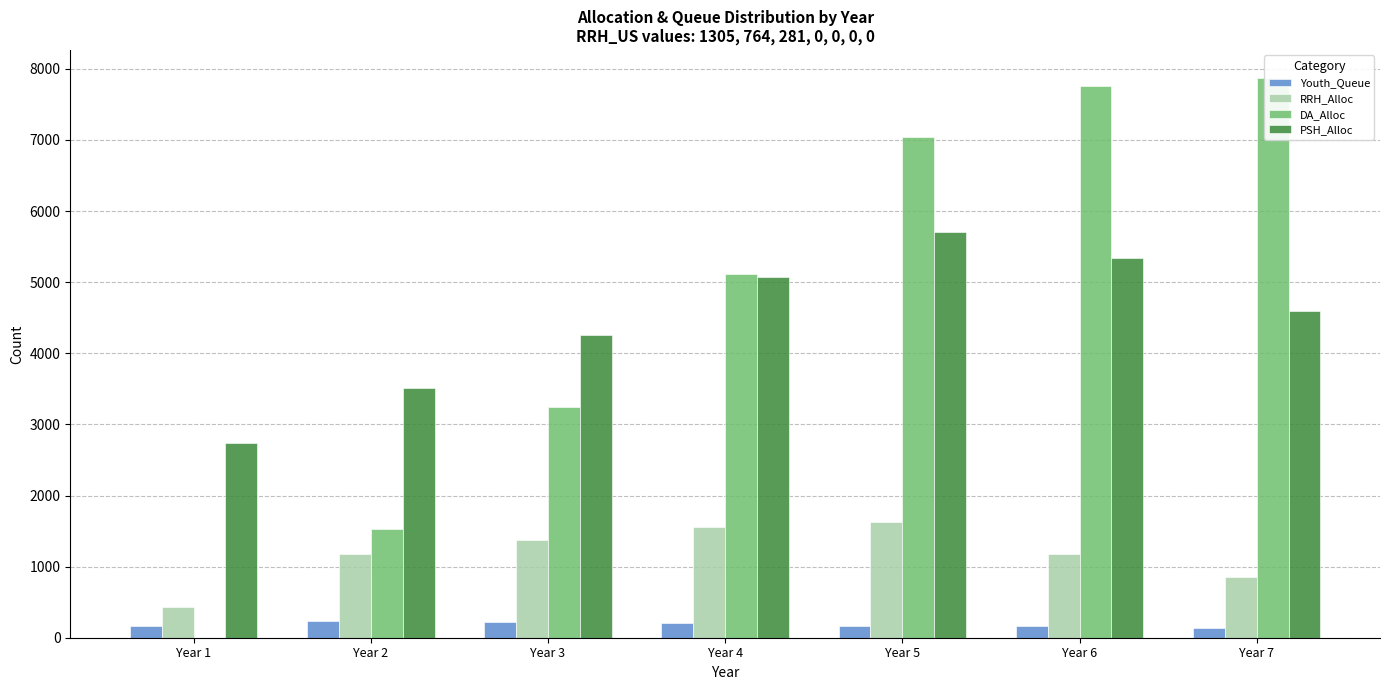

At Year 1, list the series in order from largest to smallest.

PSH_Alloc, RRH_Alloc, Youth_Queue, DA_Alloc